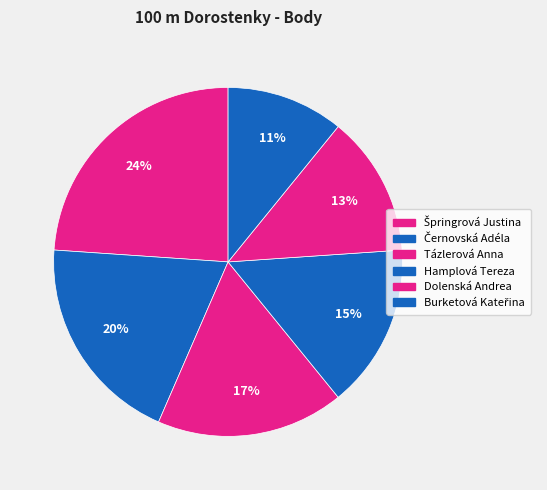

Rank the categories by value from highest to lowest.

Špringrová Justina, Černovská Adéla, Tázlerová Anna, Hamplová Tereza, Dolenská Andrea, Burketová Kateřina